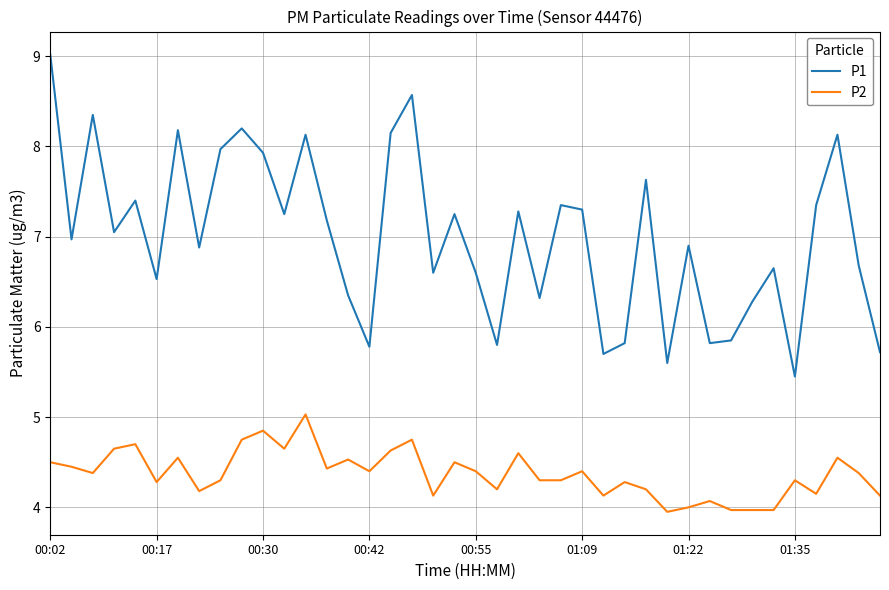

True or false: P2 and P1 cross at least once.

False